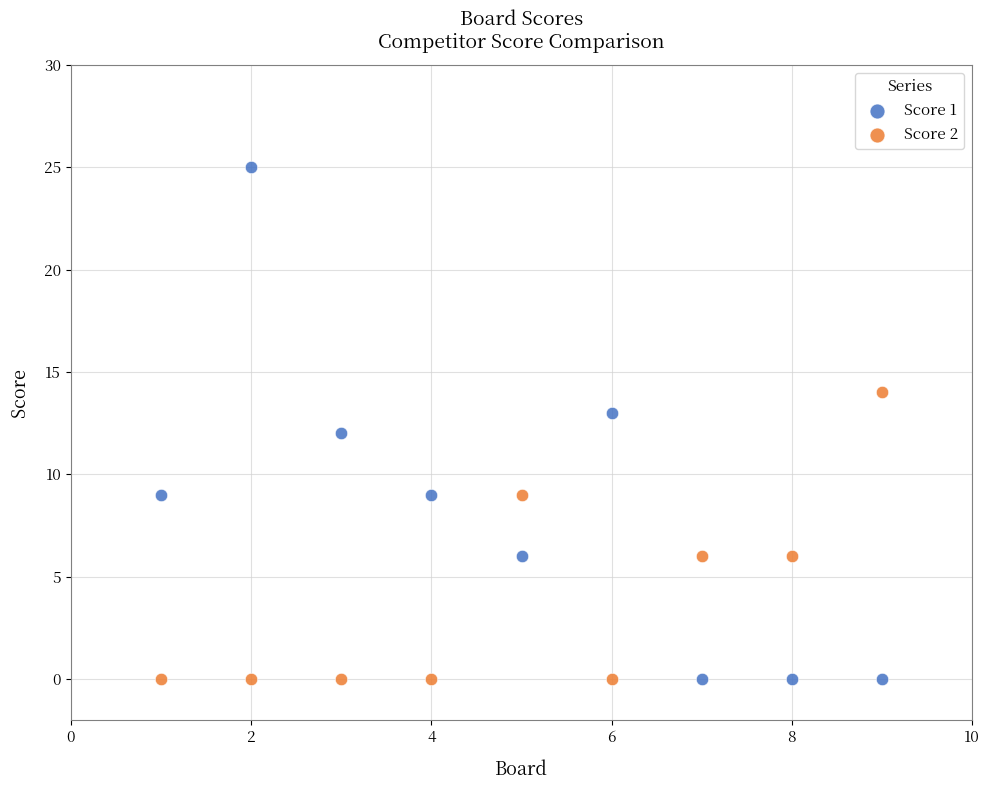

Across all data points, what is the range of Y values (max minus min)?

25